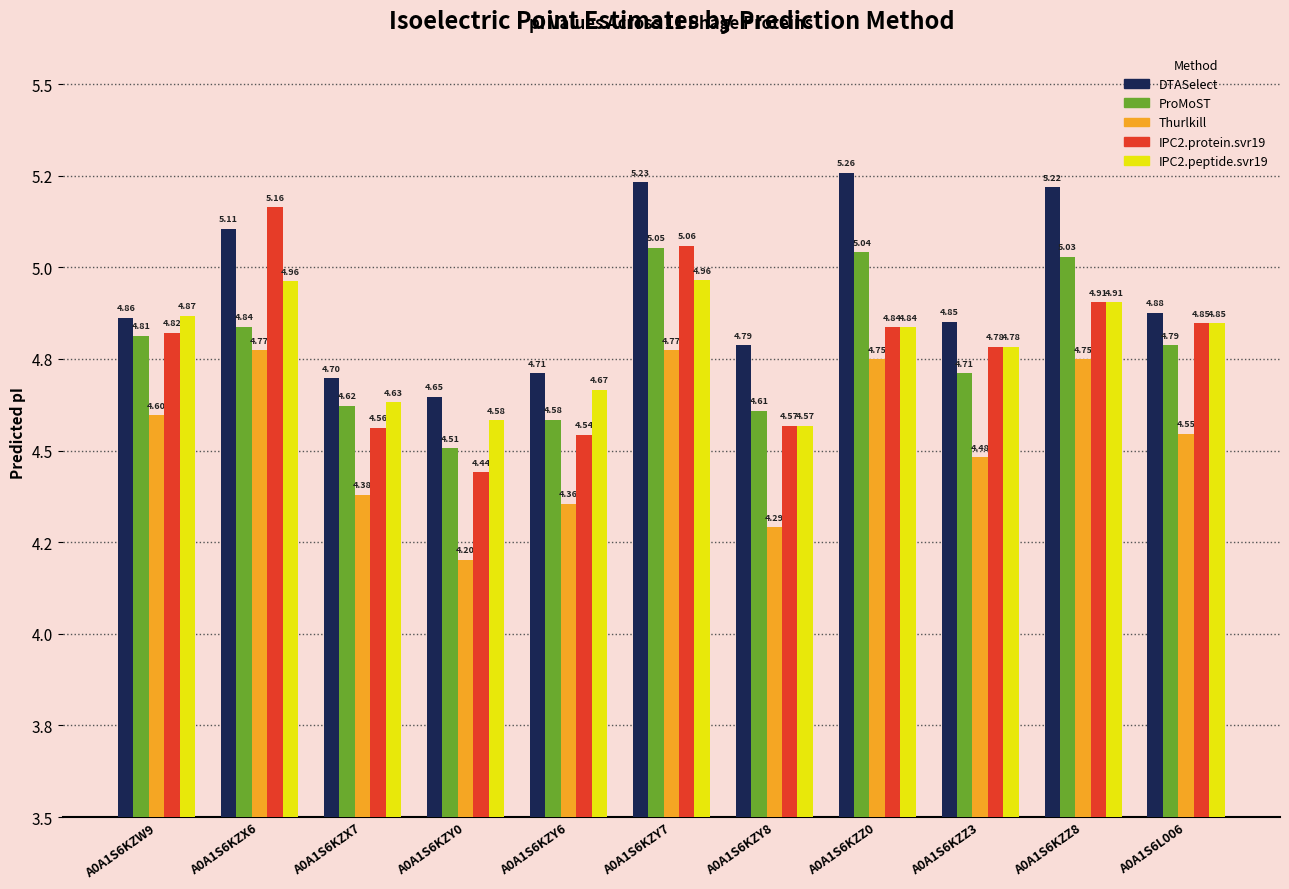

What position from the left is A0A1S6KZY7?

6